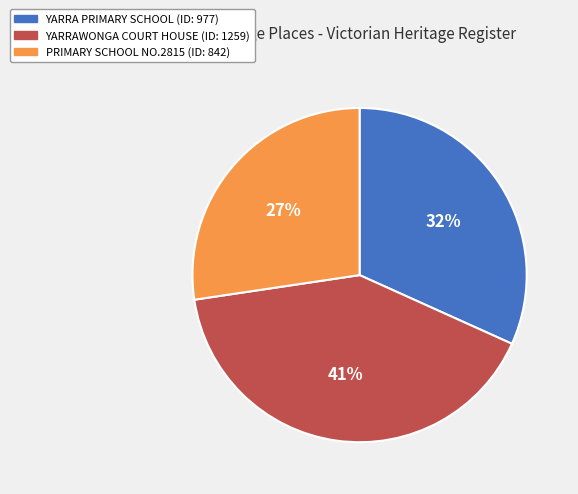

True or false: PRIMARY SCHOOL NO.2815 accounts for 27% of the total.

True